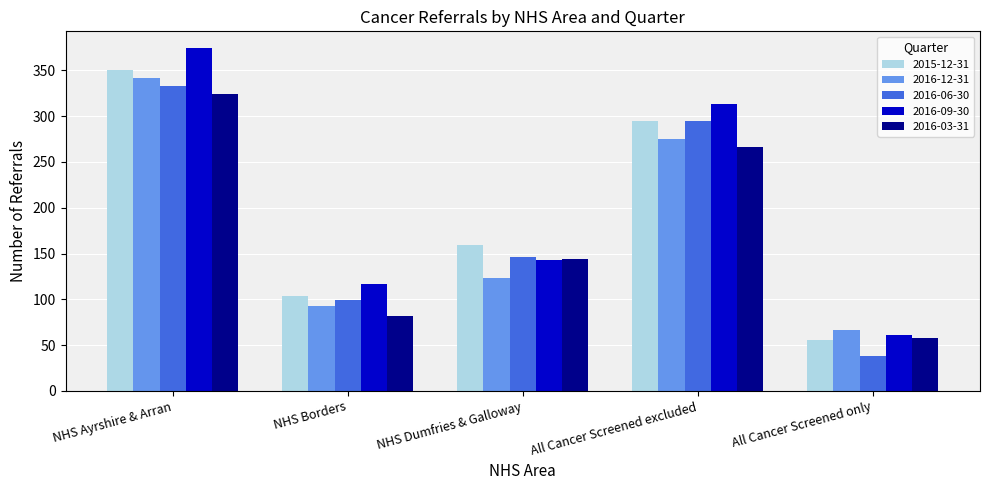

What is the spread (max minus min) of values at NHS Dumfries & Galloway?

36